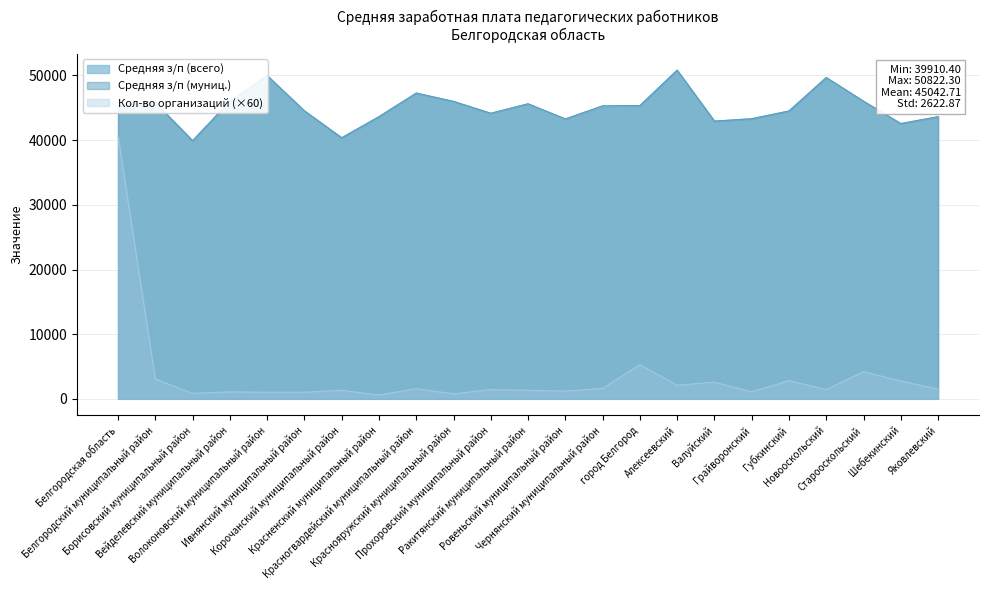

How many data points in Кол-во организаций are less than 1440?

10